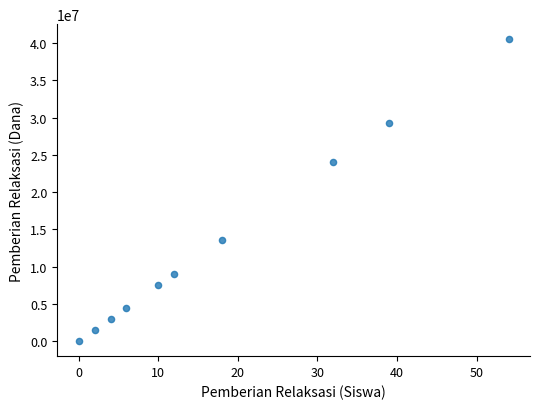

What Y value in the scatter plot is closest to 20250000?

24000000